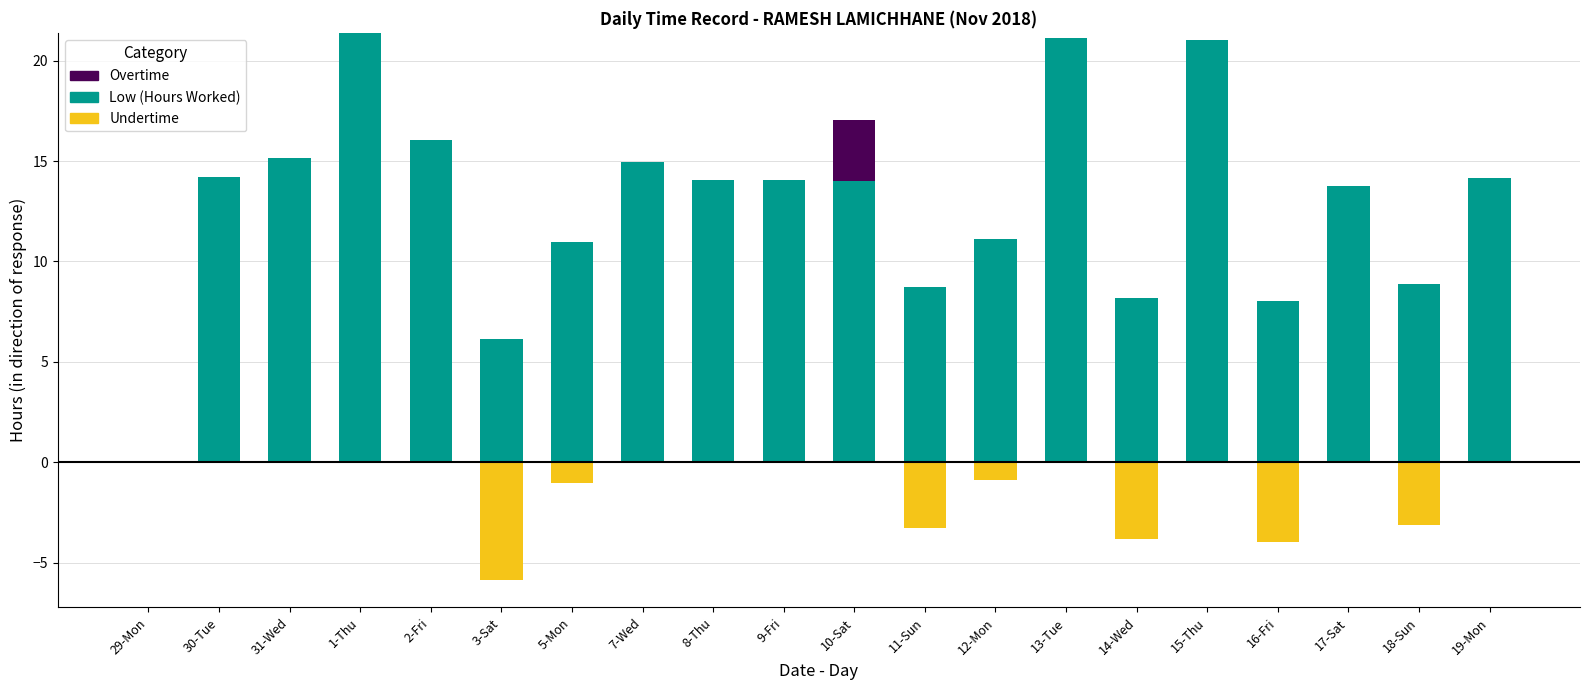

What is the maximum value shown in the chart?

21.4